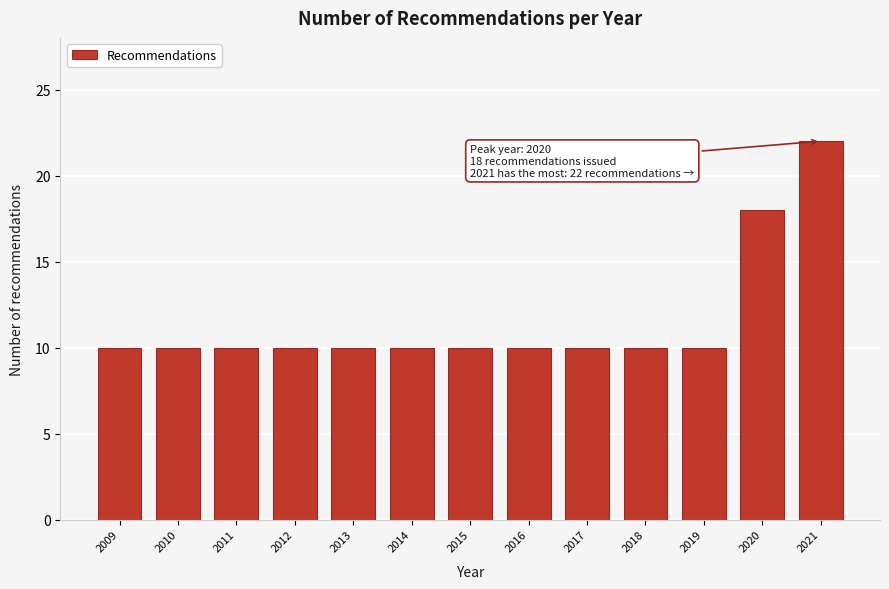

Reading left to right, extract all data points from this chart.

10	10	10	10	10	10	10	10	10	10	10	18	22